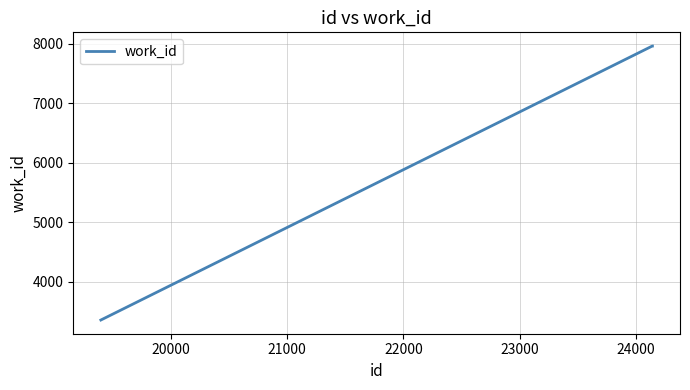

What is the difference between the maximum and minimum values?

4607